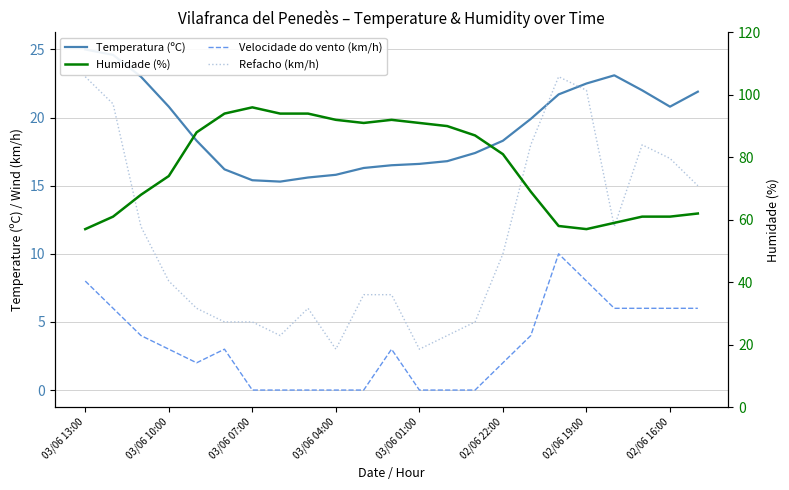

How many interior local peaks does the Temperatura (ºC) series have?

1